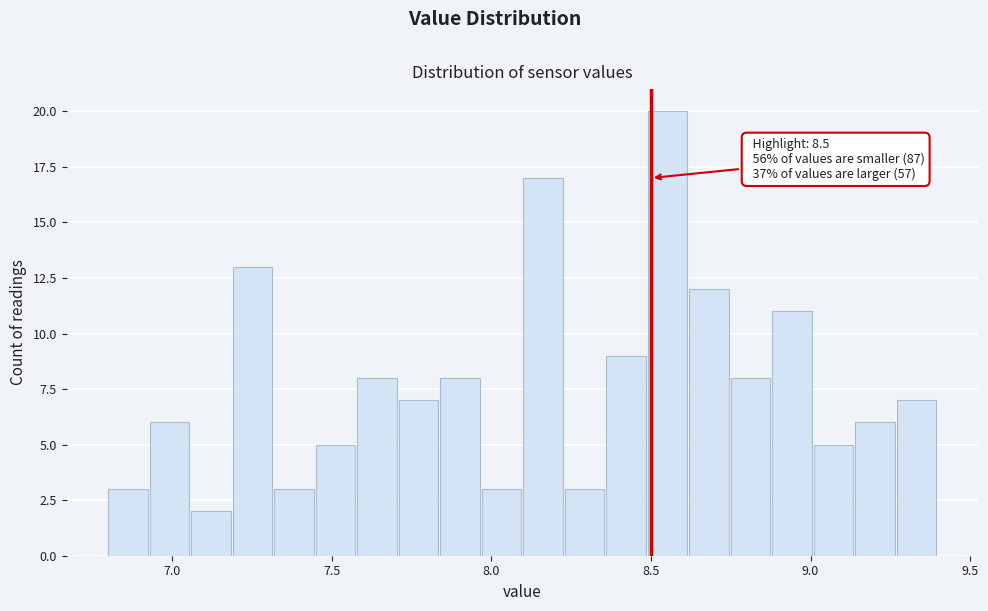

Around what value on the x-axis is the tallest bar? Give the approximate position of its centre, as read against the axis.

8.55